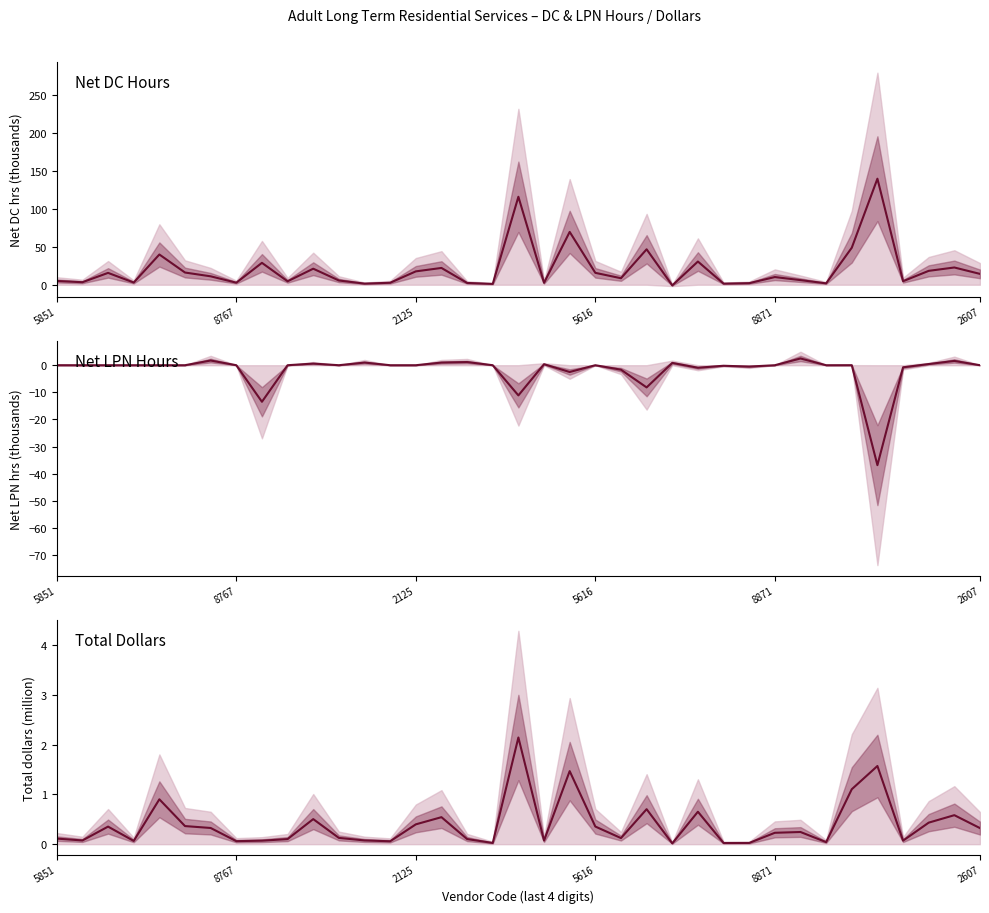

What is the difference between the highest and lowest values at 8?

42.3